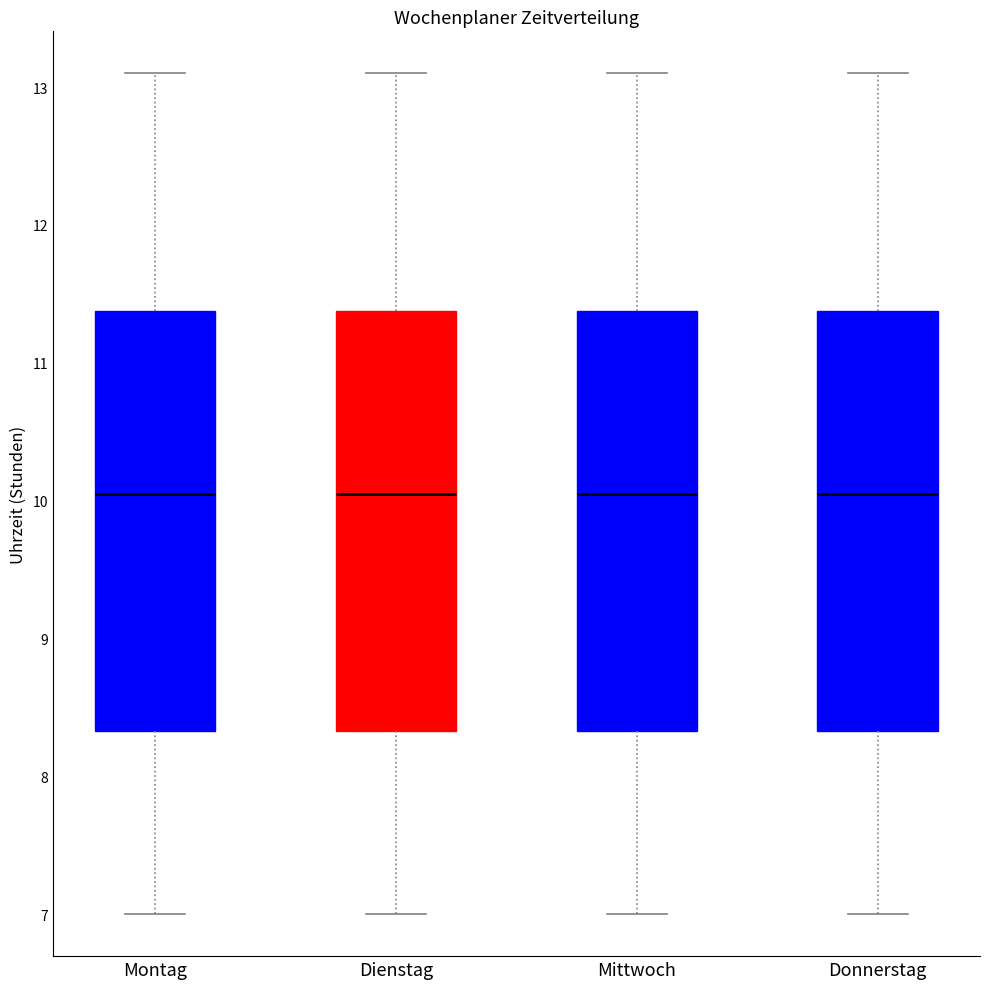

Reading left to right, read every box against the y-axis: the position of its median line, the range the box covers, and the ends of its whiskers. The values are not printed on the chart, so give them approximately, as read against the axis.

Montag: median 10.1, box 8.3 to 11.4, whiskers 7.0 to 13.1
Dienstag: median 10.1, box 8.3 to 11.4, whiskers 7.0 to 13.1
Mittwoch: median 10.1, box 8.3 to 11.4, whiskers 7.0 to 13.1
Donnerstag: median 10.1, box 8.3 to 11.4, whiskers 7.0 to 13.1